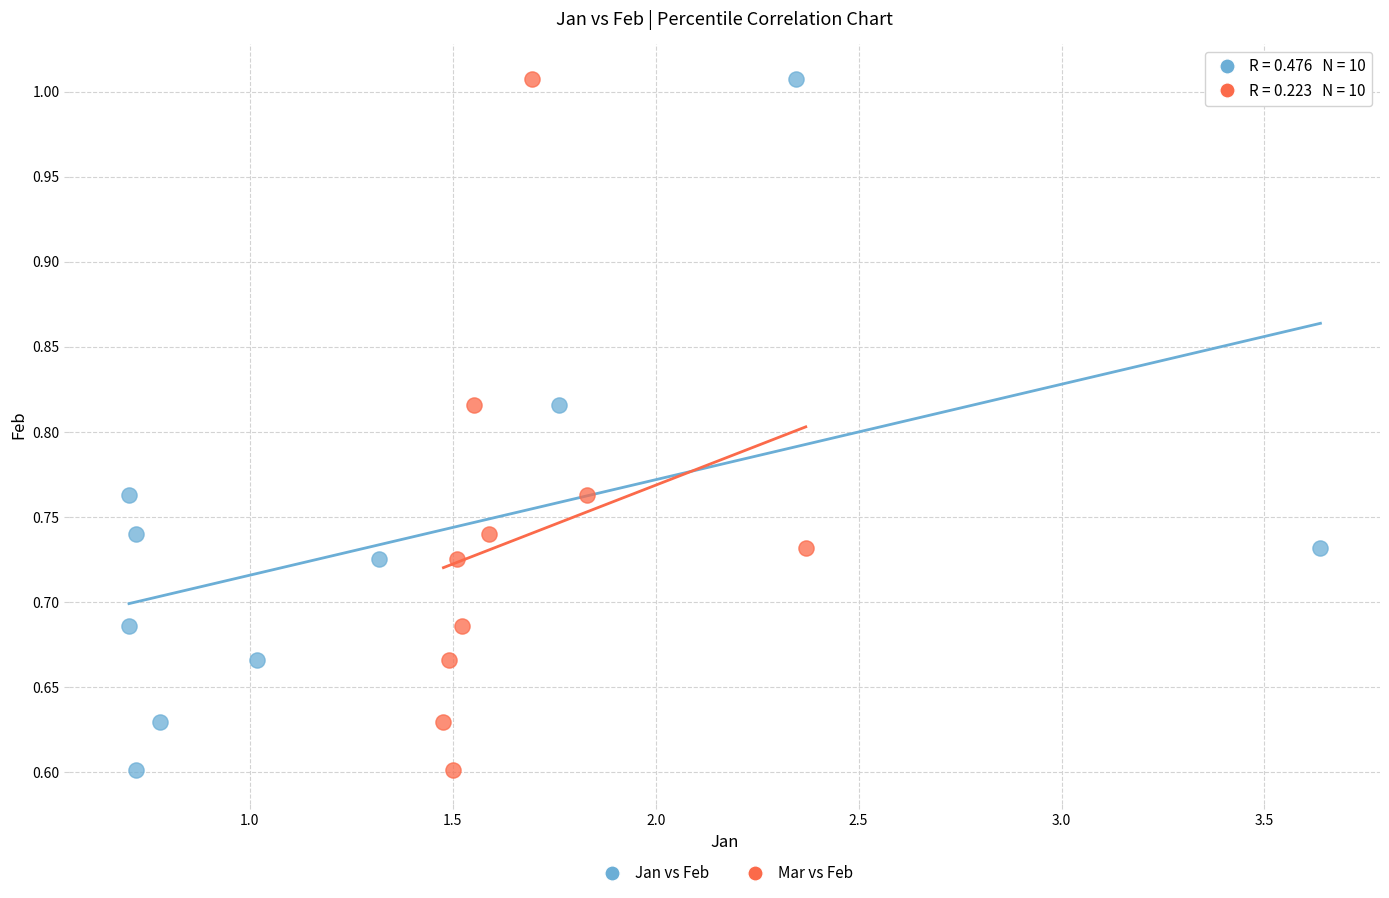

What are all the series names shown in the legend?

Jan vs Feb, Mar vs Feb